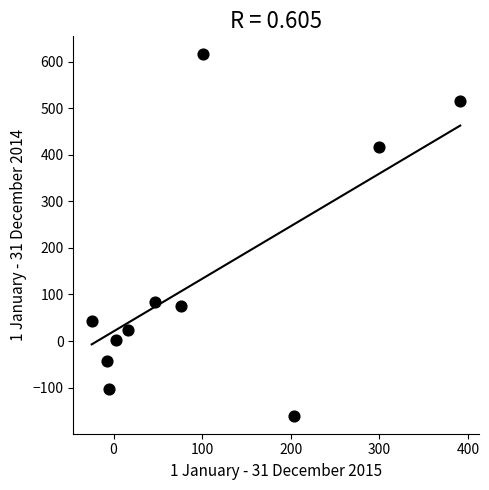

What is the range of Y values (max minus min)?

776.3